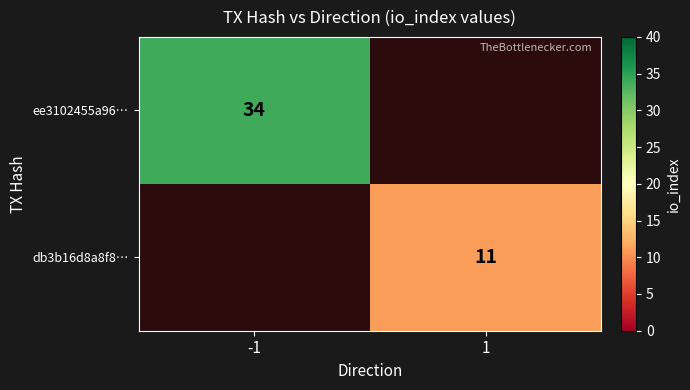

The value of ee3102455a96… at -1 is 34. True or false?

True